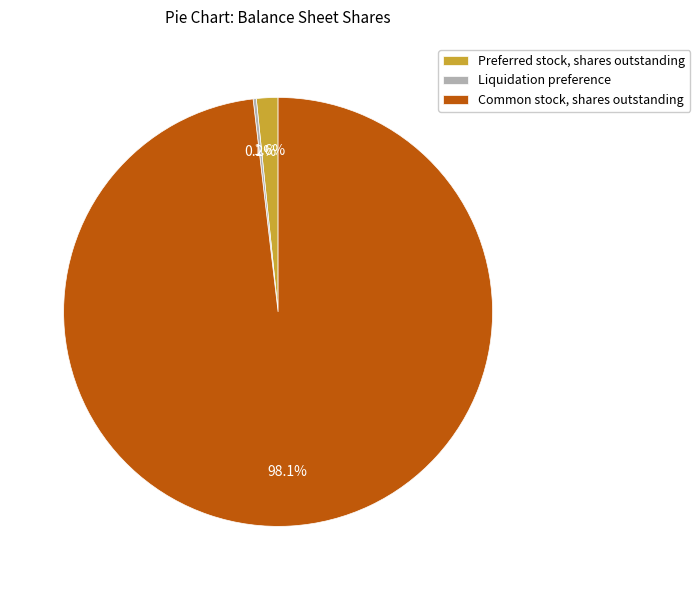

Which slice represents more than half of the pie?

Common stock, shares outstanding